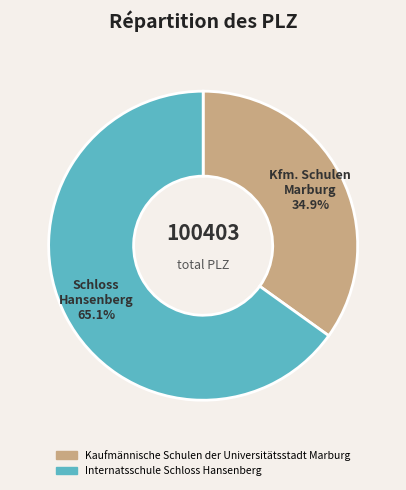

Count the number of slices in the pie.

2